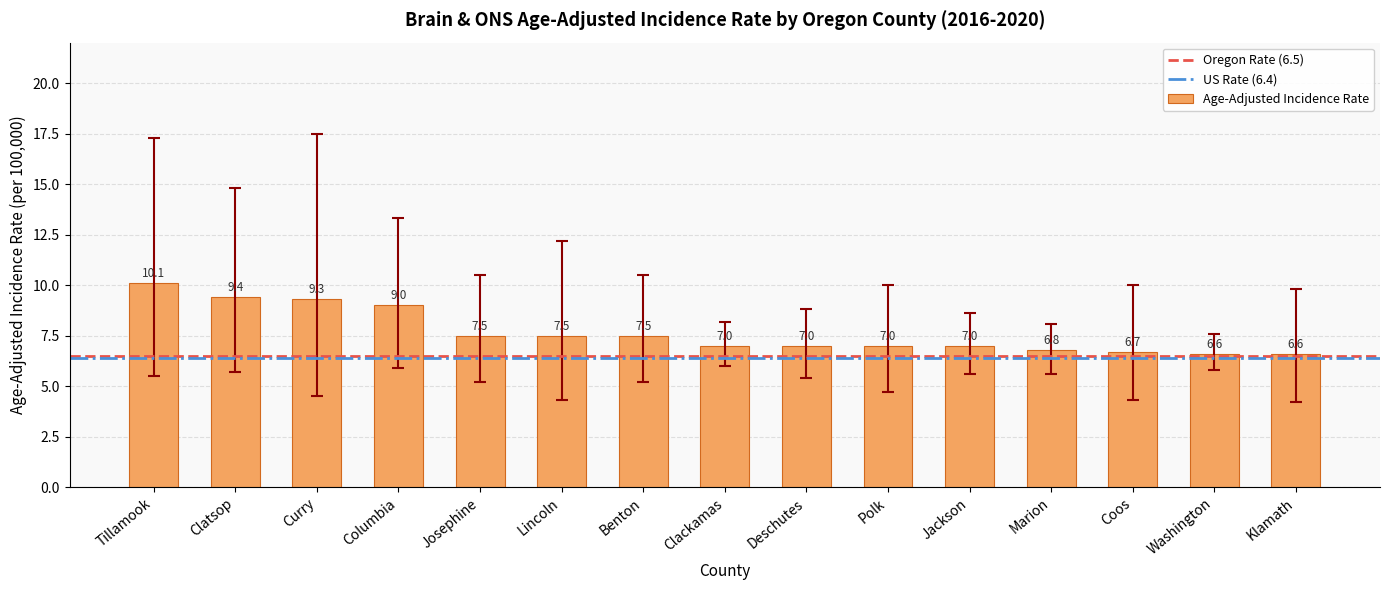

What is the label of the 9th bar from the left?

Deschutes